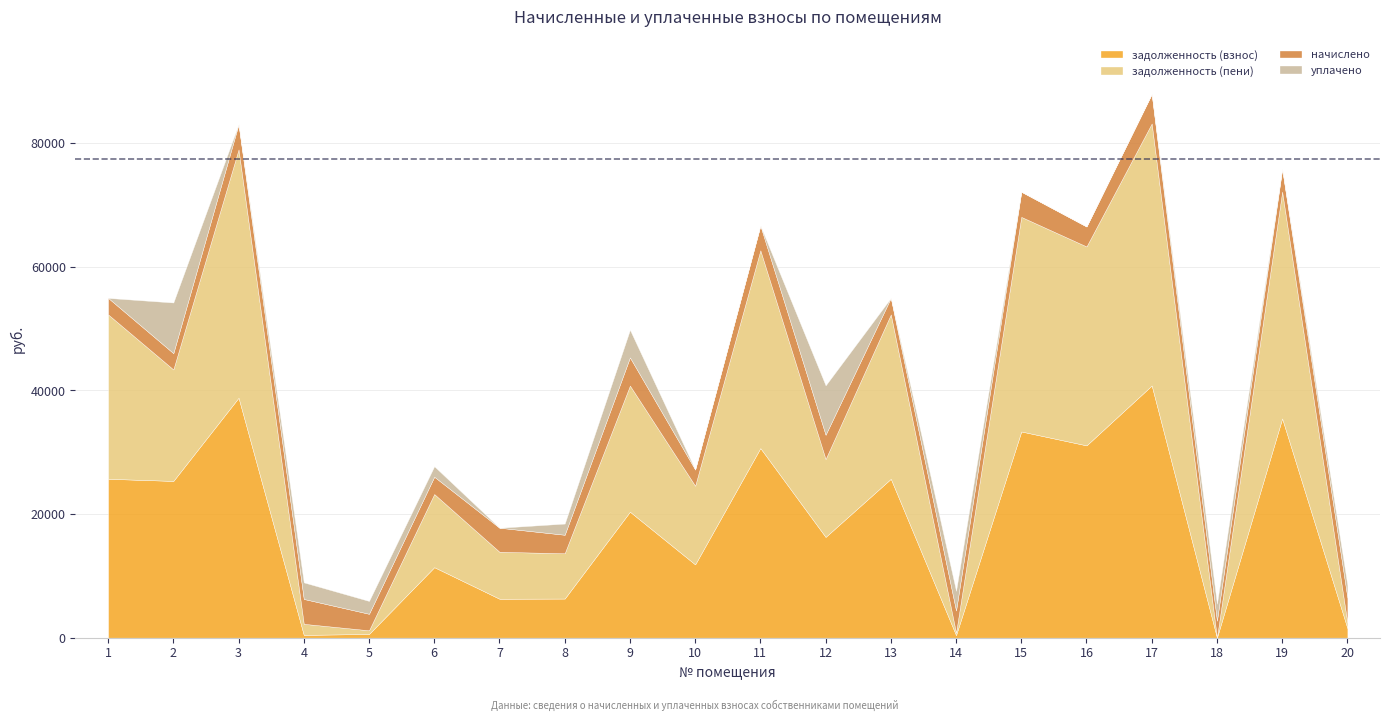

Does the chart display data point markers on the line(s)?

No